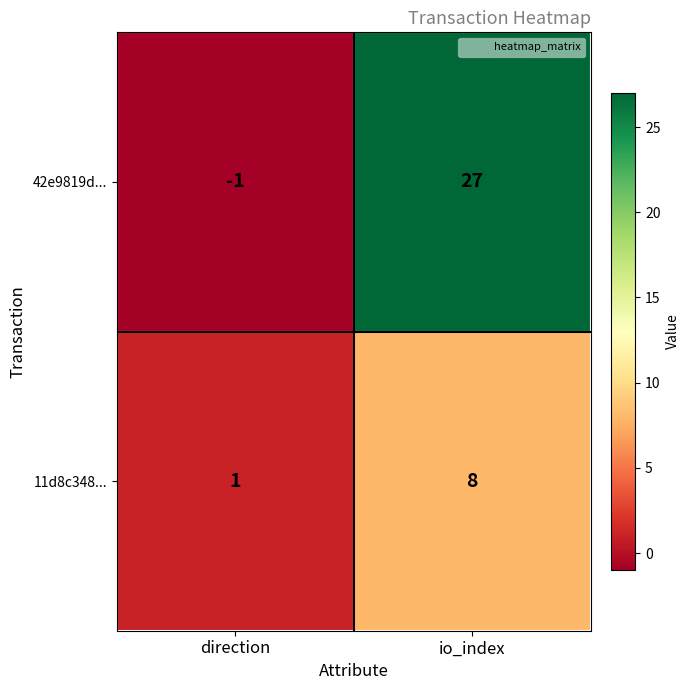

What is the difference between the highest and lowest values at io_index?

19